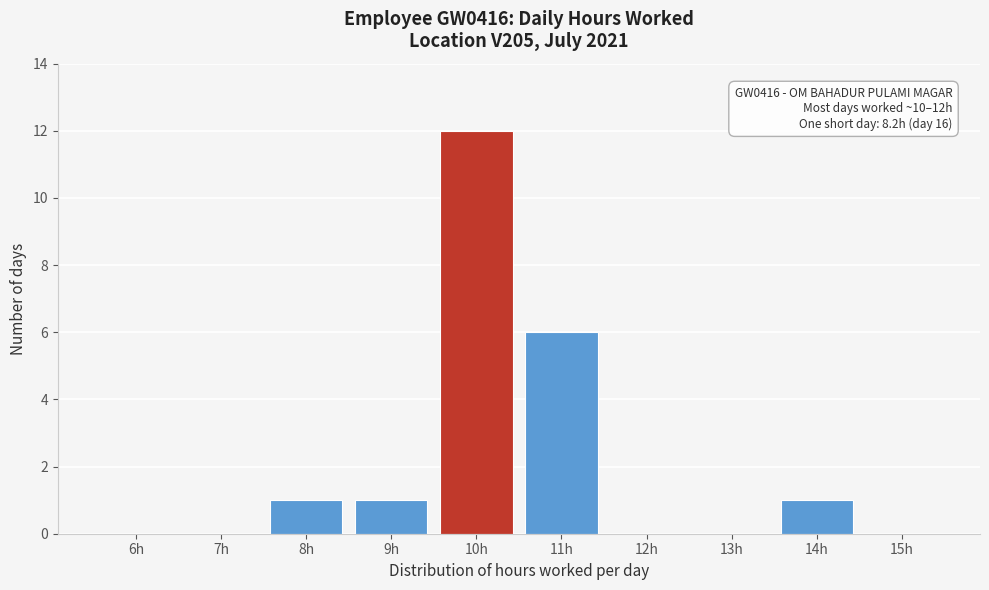

Reading left to right, what are all the values shown in this chart?

6h=0	7h=0	8h=1	9h=1	10h=12	11h=6	12h=0	13h=0	14h=1	15h=0